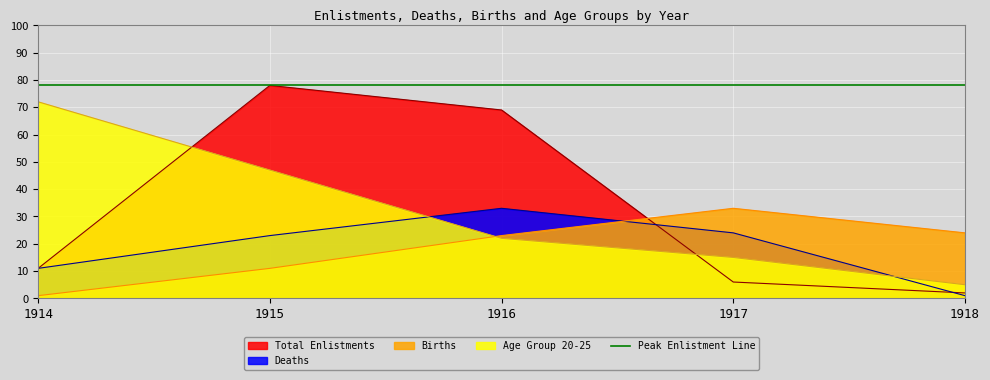

Between 1916 and 1917, which series saw the biggest shift?

enlist_count